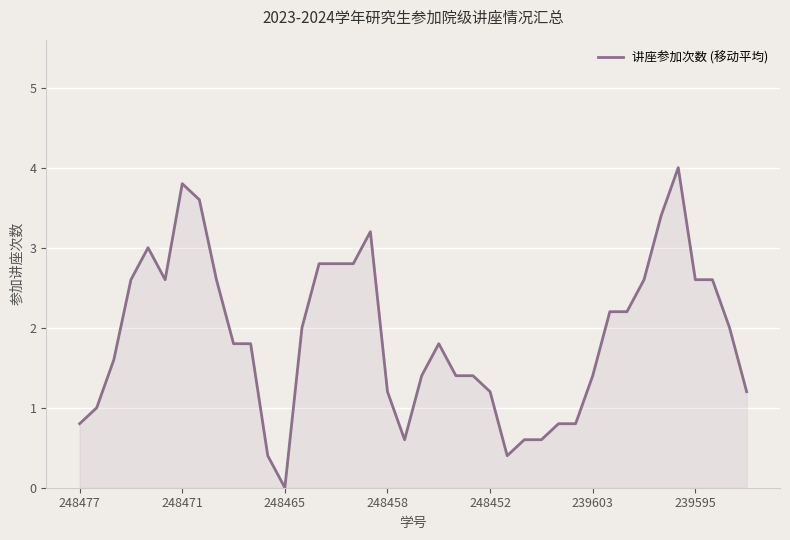

What is the greatest value displayed?

4.0